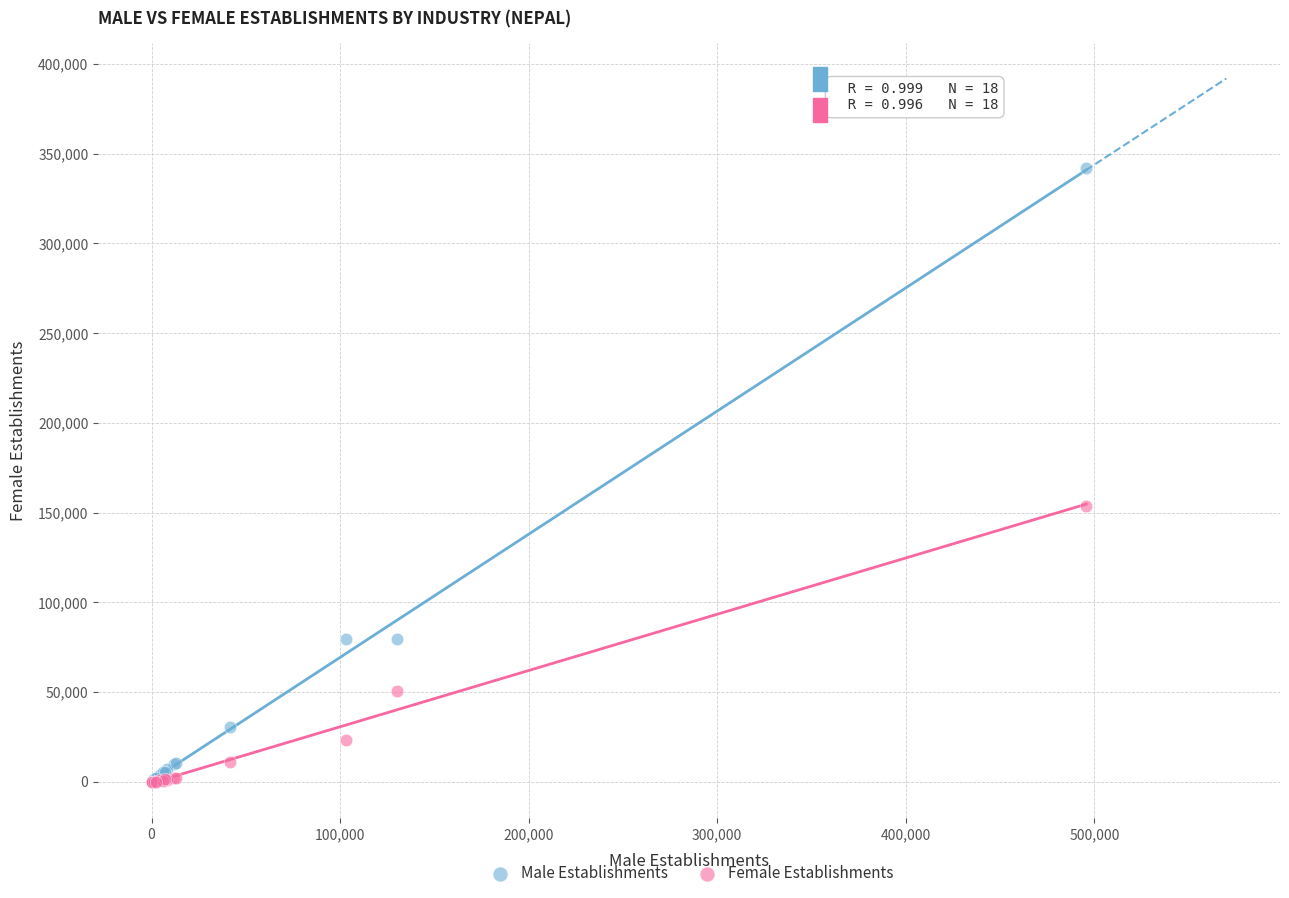

Across all series, what Y value is closest to 170924?

153799